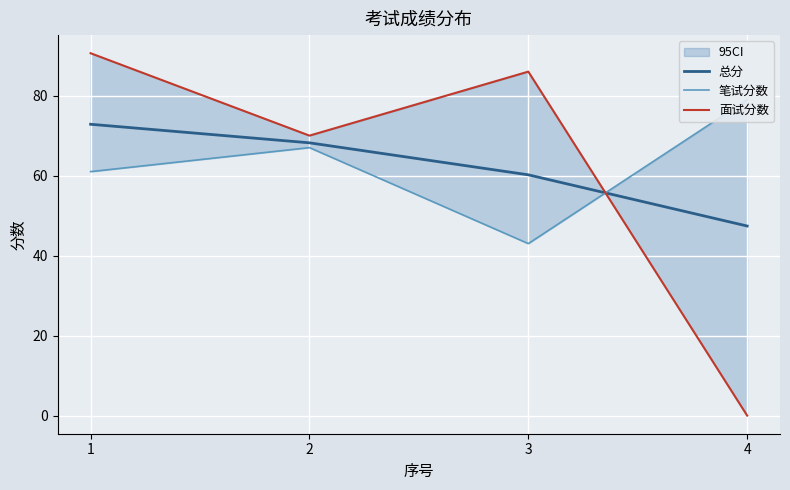

The value of 面试分数 at 2 is 70.0. True or false?

True